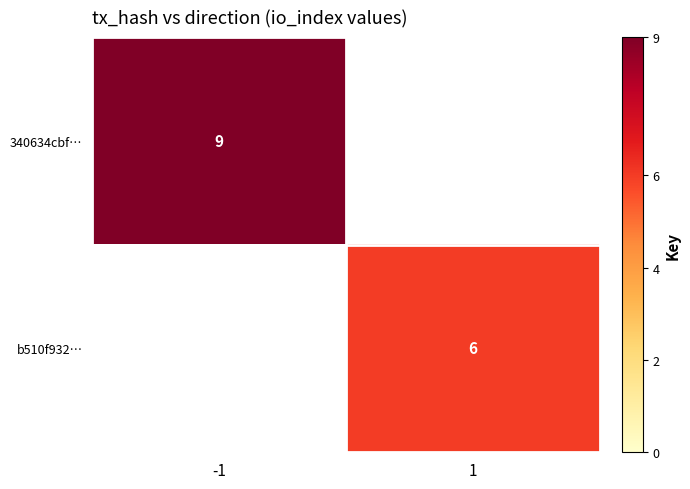

The value of 340634cbf… at -1 is 14.2. True or false?

False